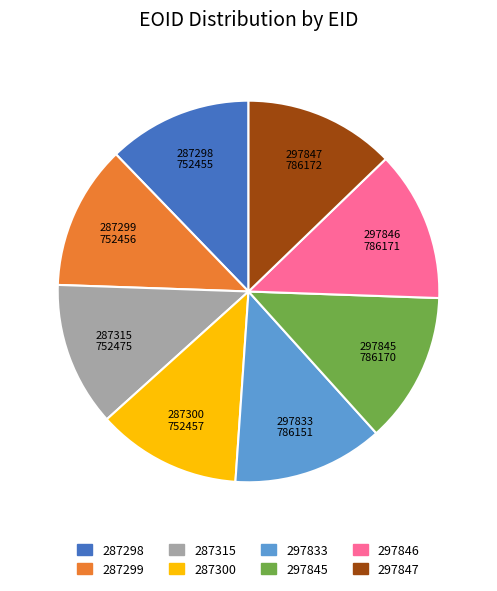

How many slices are in this pie chart?

8